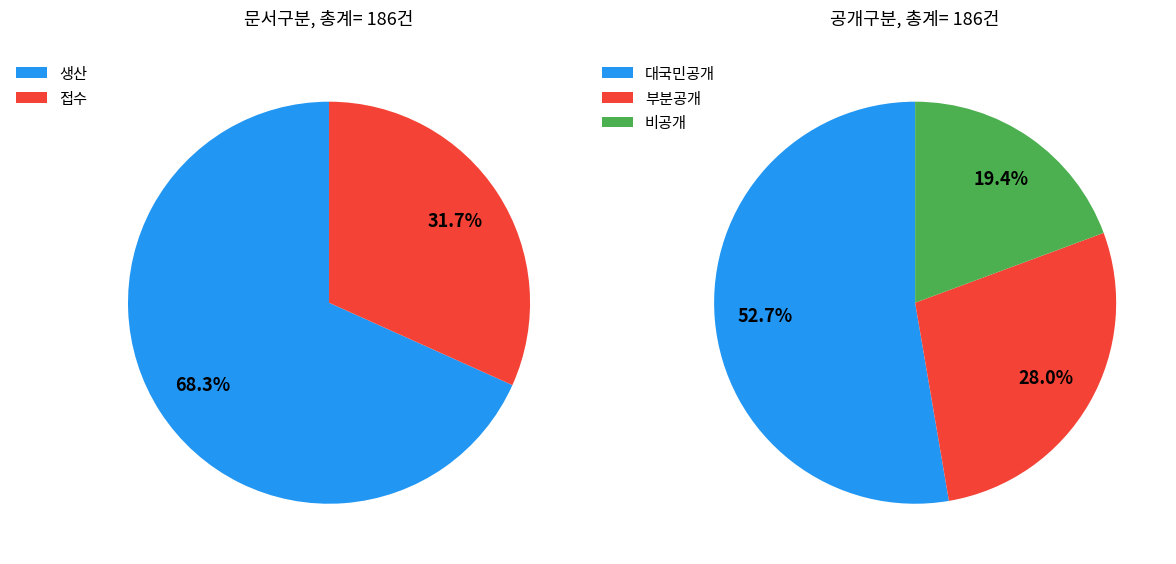

The 생산 slice represents 57% of the pie. True or false?

False